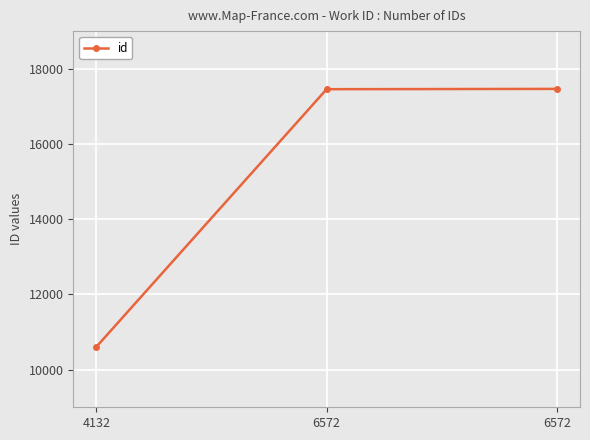

How many series are shown in this chart?

1